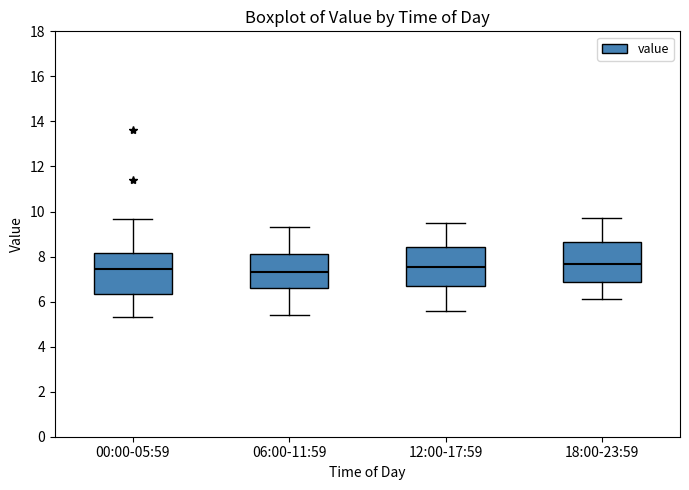

Where does the lower whisker of the box for 18:00-23:59 end on the y-axis? The values are not printed on the chart, so give them approximately, as read against the axis.

6.2